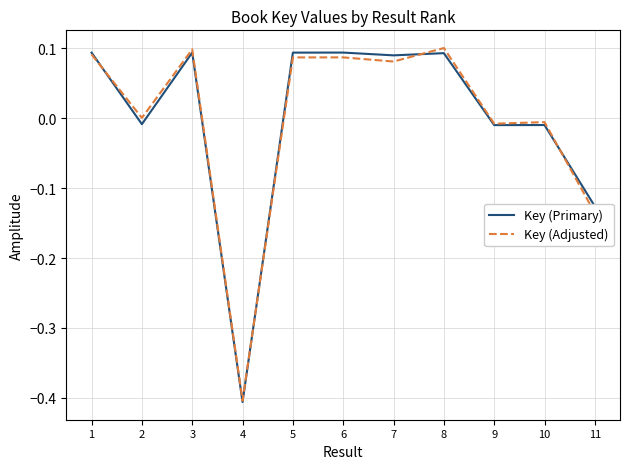

True or false: Key (Primary) has more than 2 interior local peaks.

True